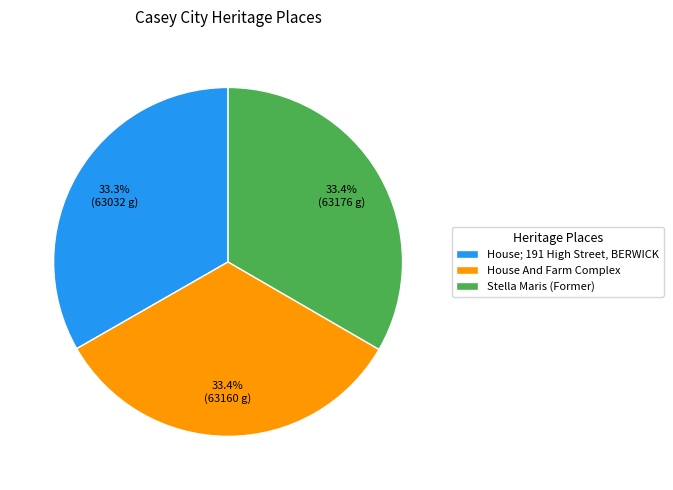

The House And Farm Complex slice represents 19% of the pie. True or false?

False